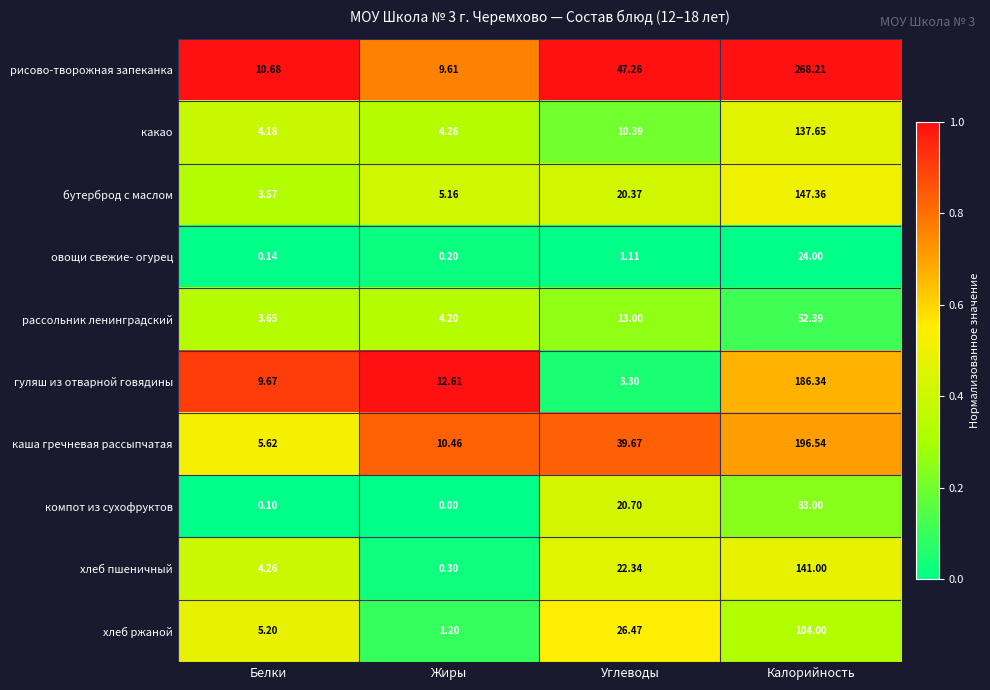

Between Белки and Калорийность, which series saw the biggest shift?

рисово-творожная запеканка